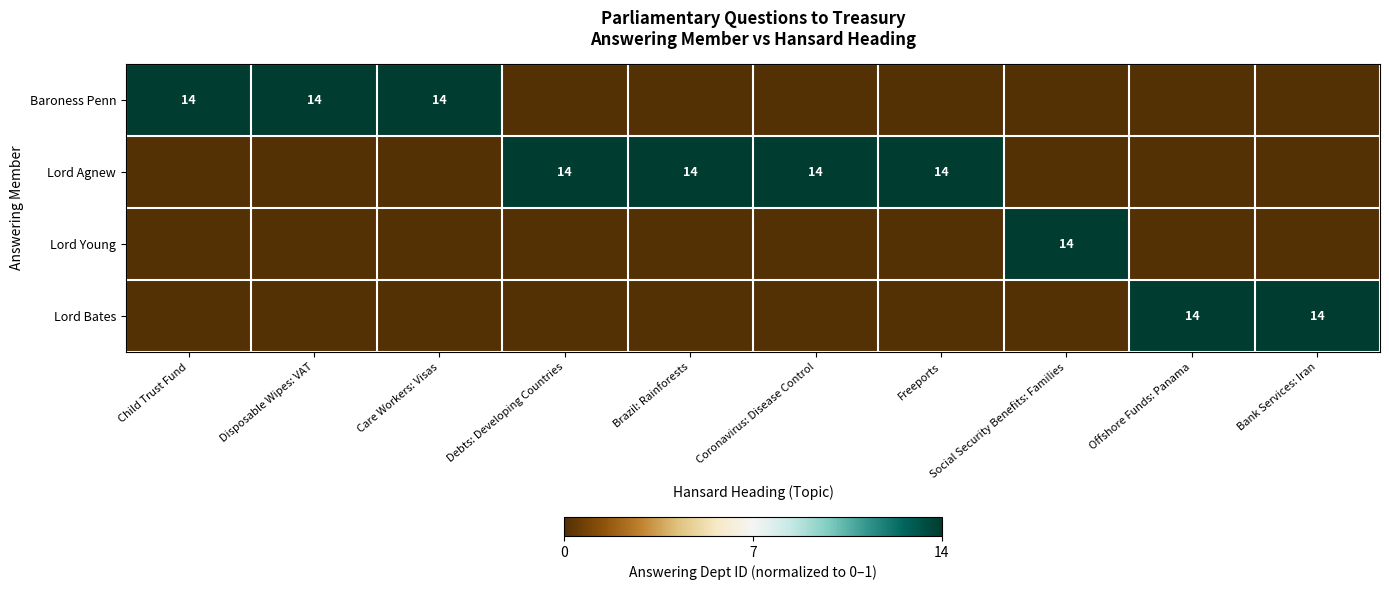

The Lord Young series shows 14 at Social Security Benefits: Families. True or false?

True